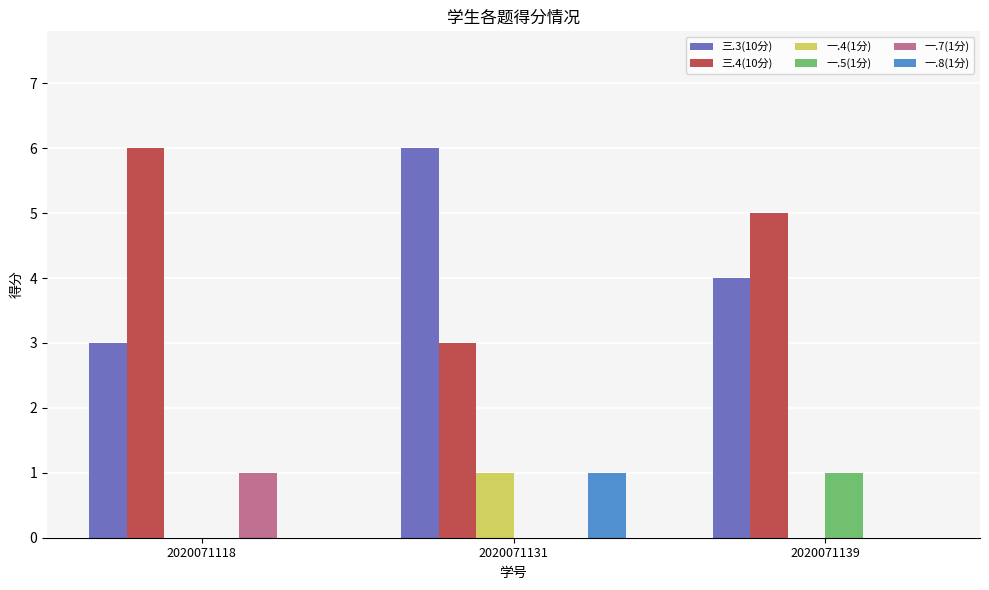

Which category has the highest value in the 一.7(1分) series?

2020071118